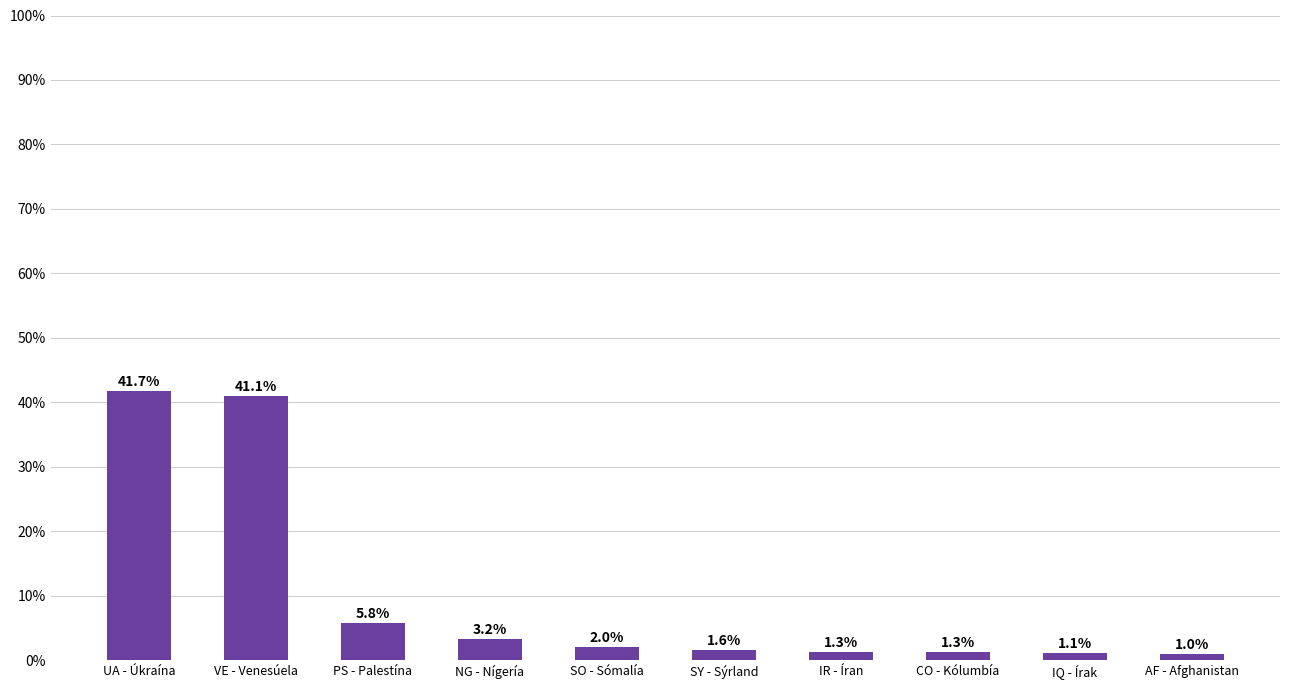

How many series are shown in this chart?

1